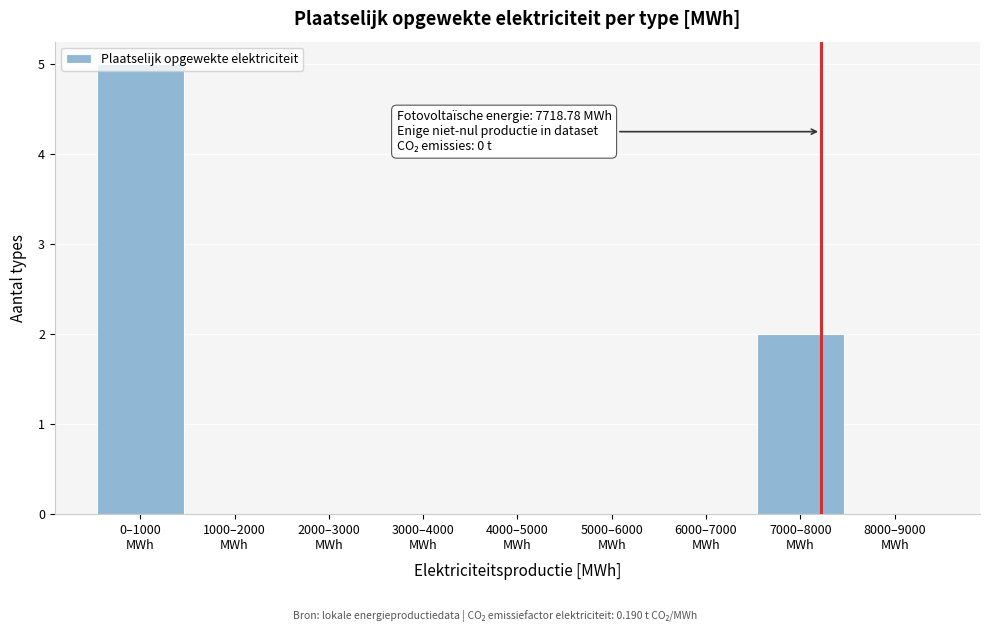

What is the maximum value shown in the chart?

5